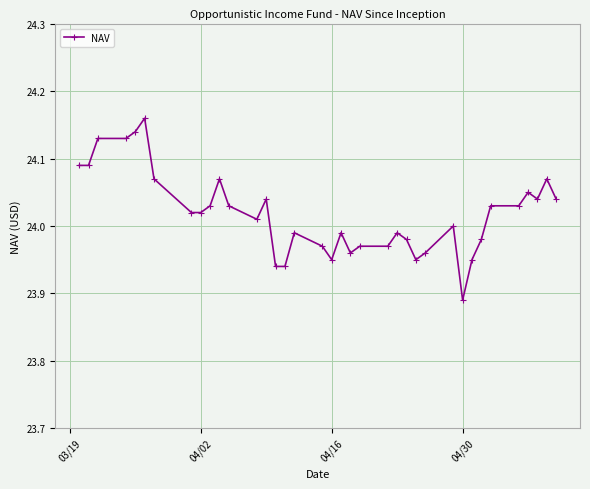

What is the sum of all values?

888.7